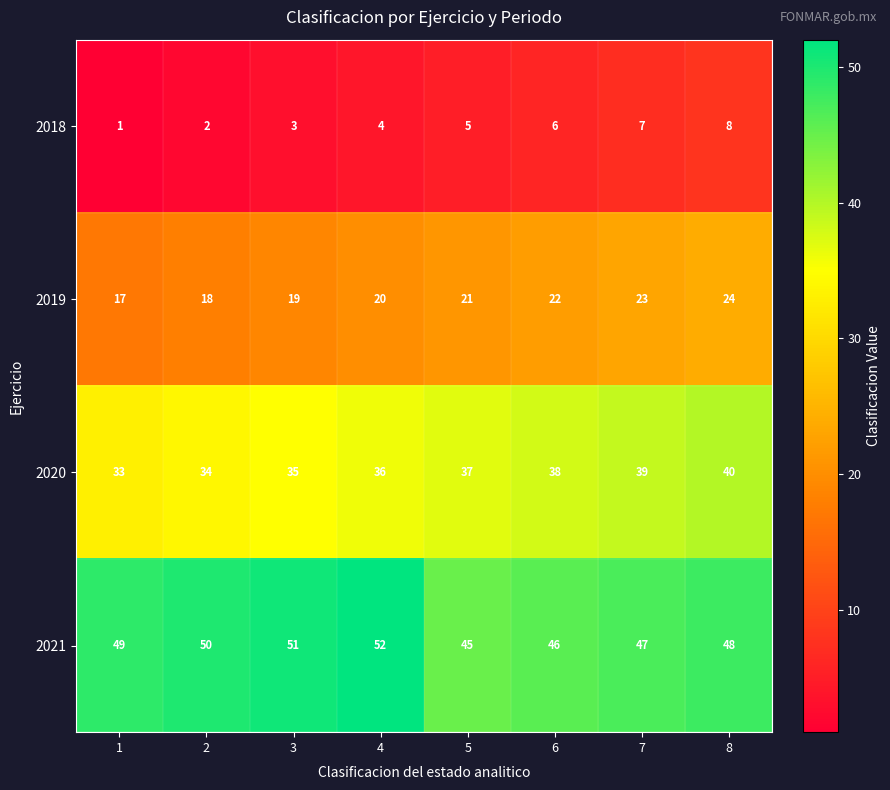

What is the approximate value of 2019 at 3?

19